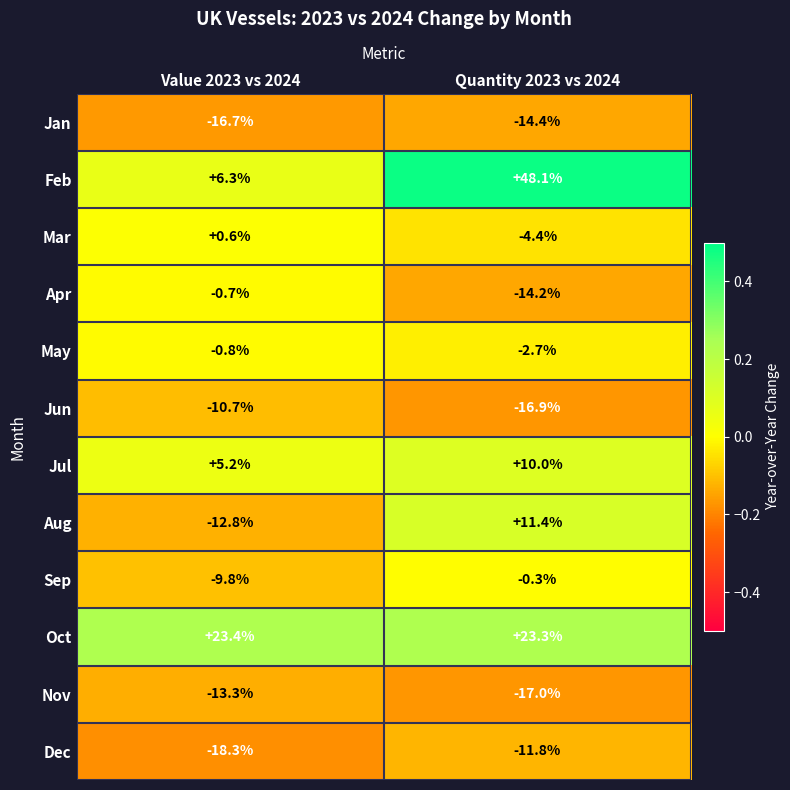

What is the sum of all Mar values?

-3.8